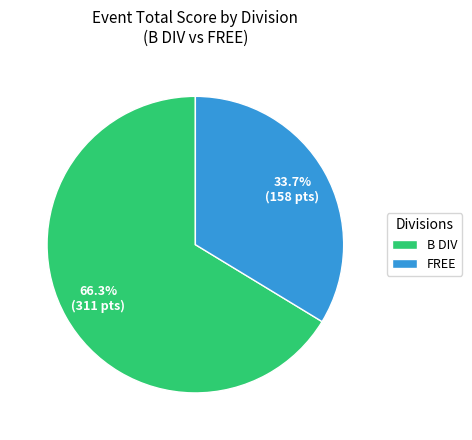

Which category has the smallest portion of the pie?

FREE